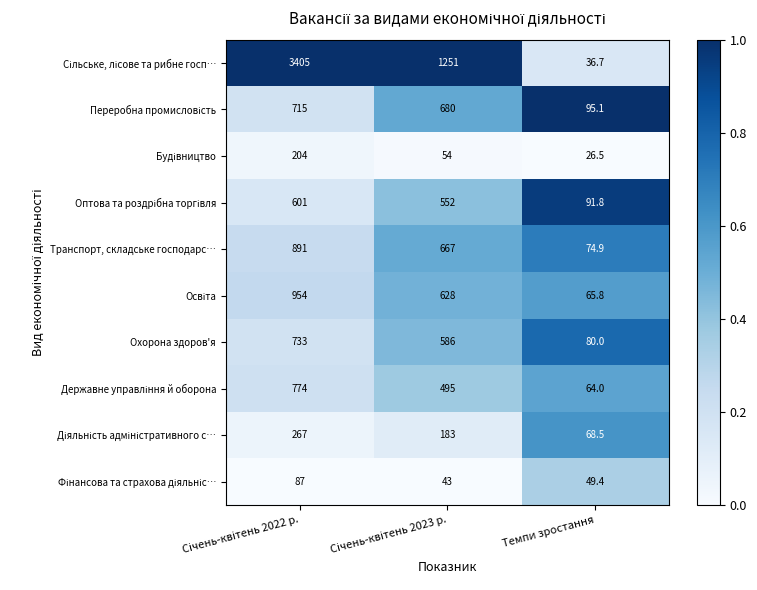

What is the smallest value displayed?

26.5